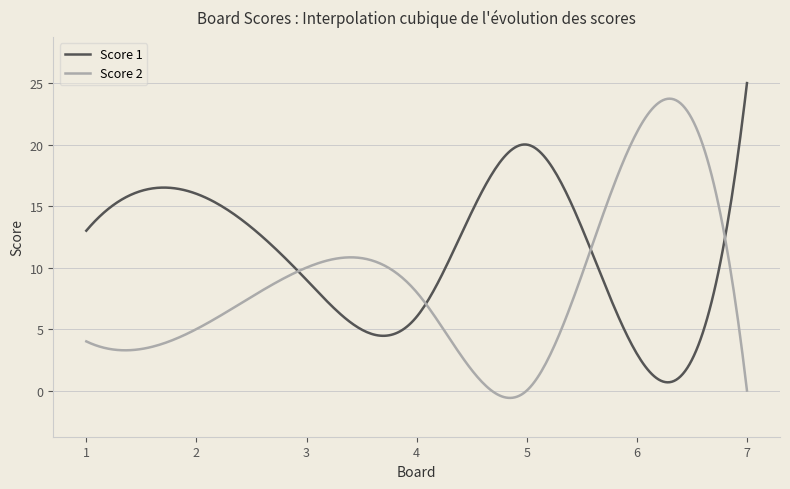

Rank the series by their average value, from highest to lowest.

Score 1, Score 2